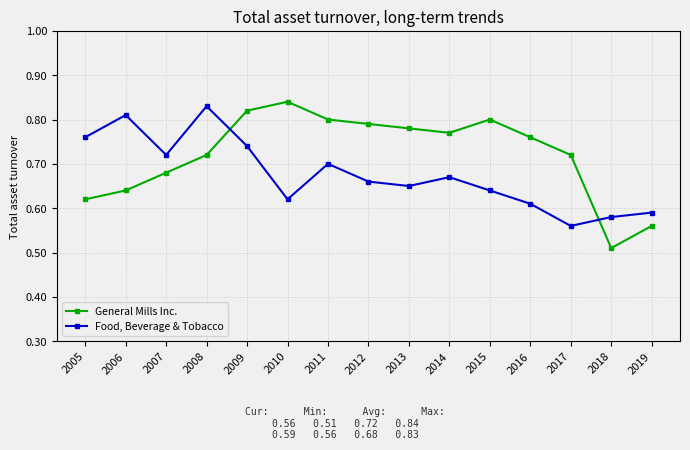

Which series has the widest spread of values?

General Mills Inc.